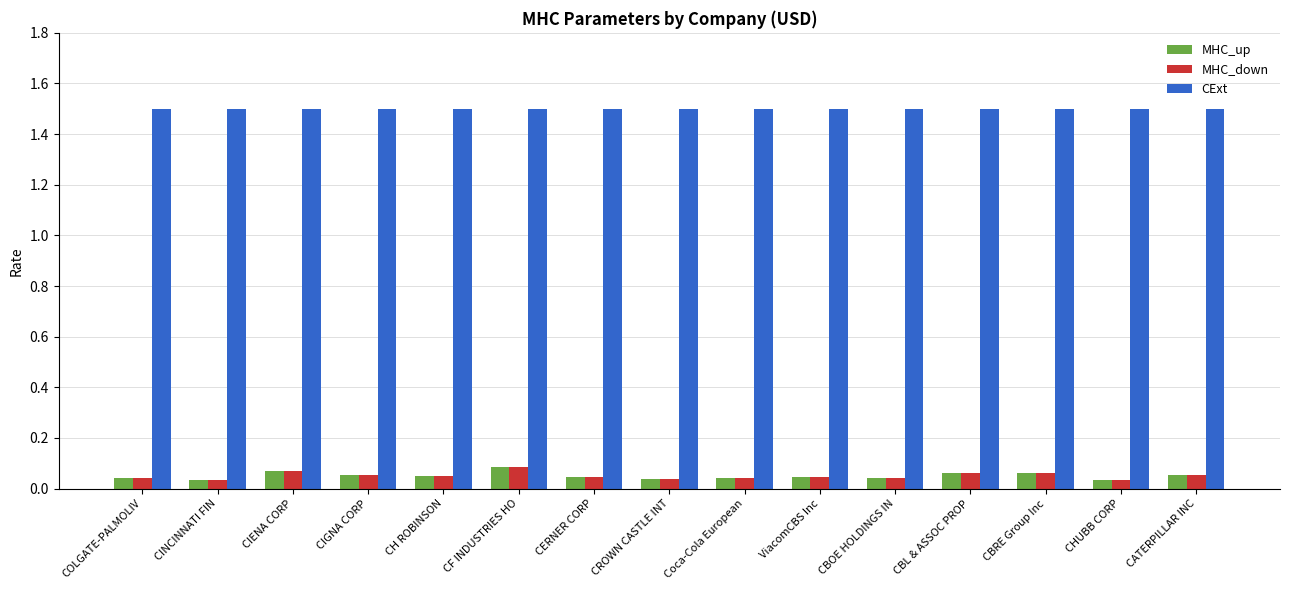

How many categories are shown in the chart?

15